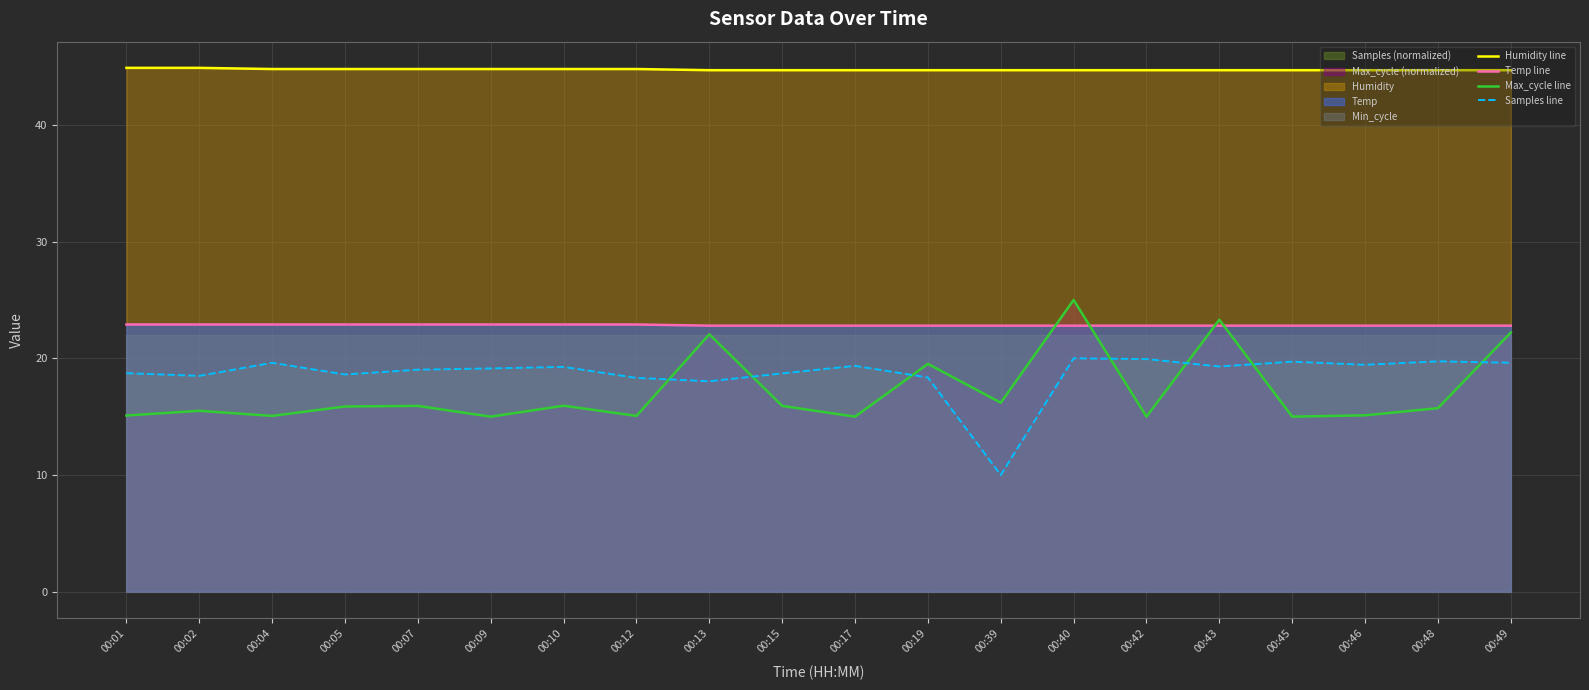

The Samples line series shows 7.5 at 00:04. True or false?

False